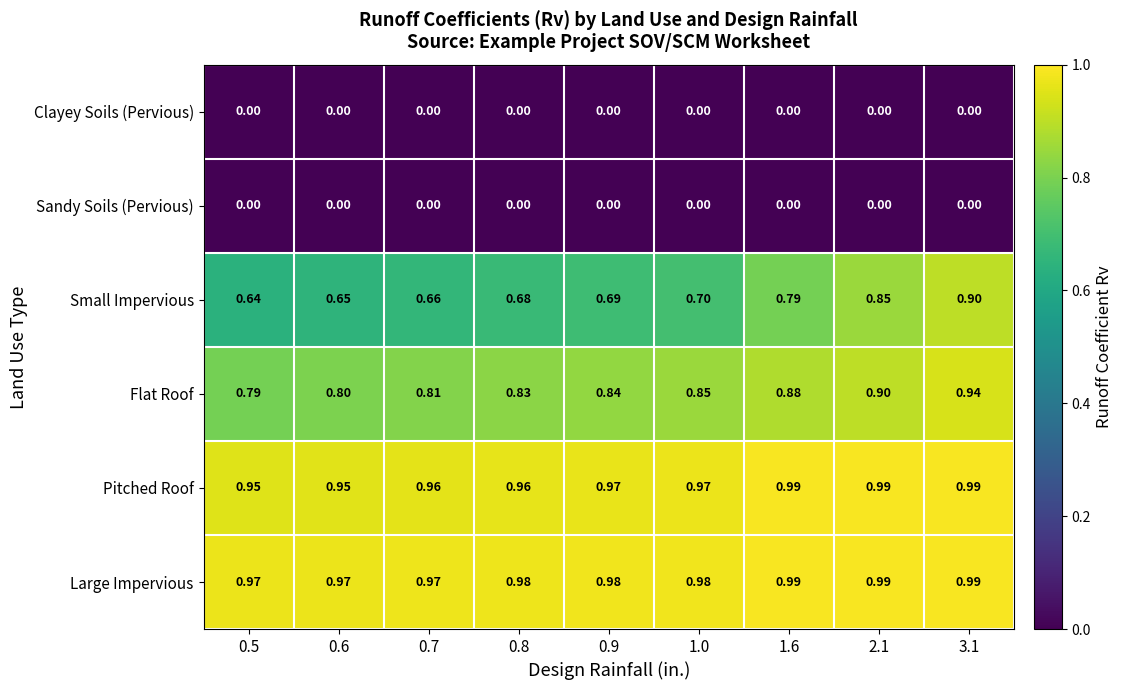

Which series has the largest total across all categories?

Large Impervious